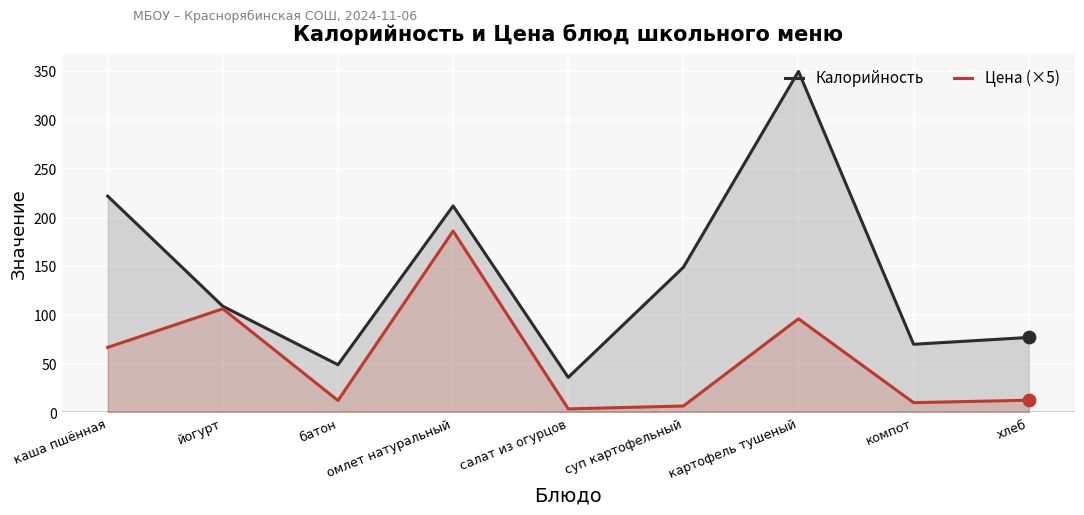

Is the value of Калорийность at батон greater than the value of Цена (×5) at батон?

Yes